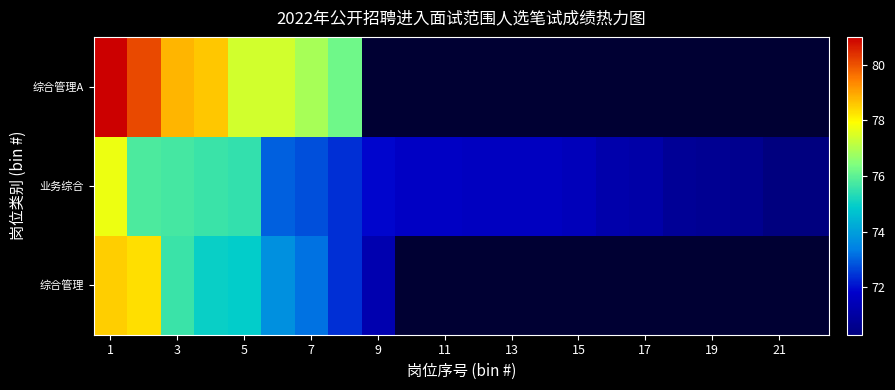

Which has a higher value, 7 or 21?

21